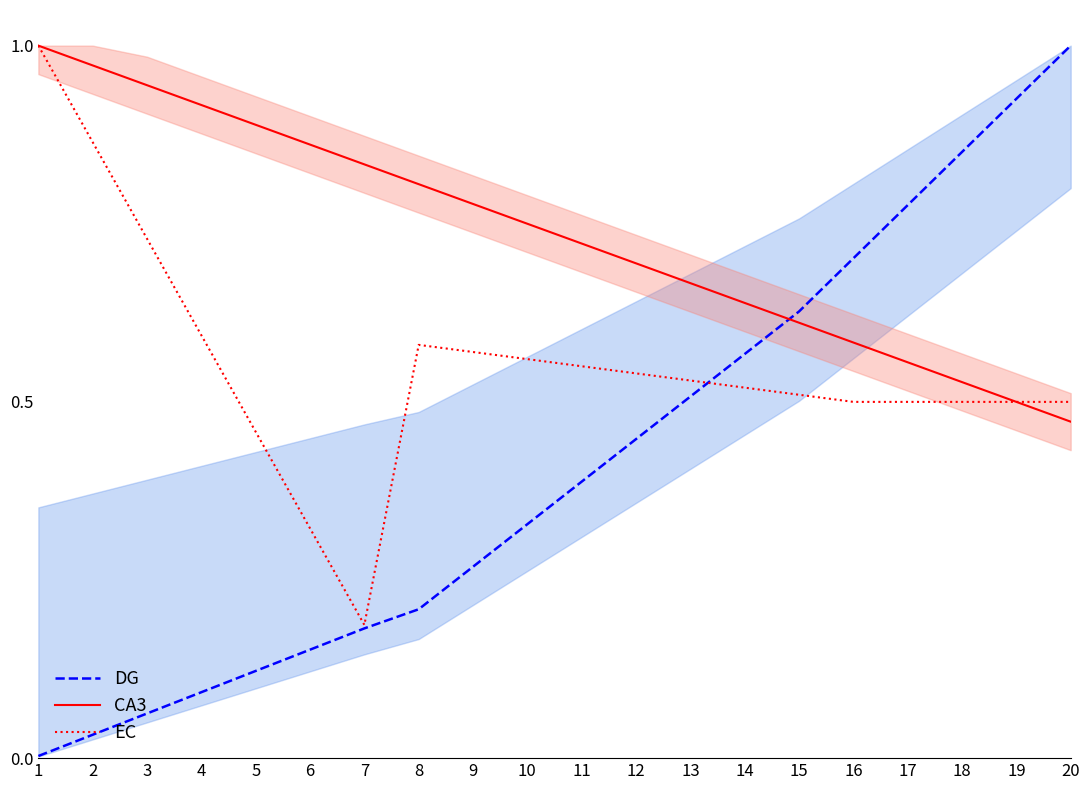

What is the sum of all CA3 values?

14.7